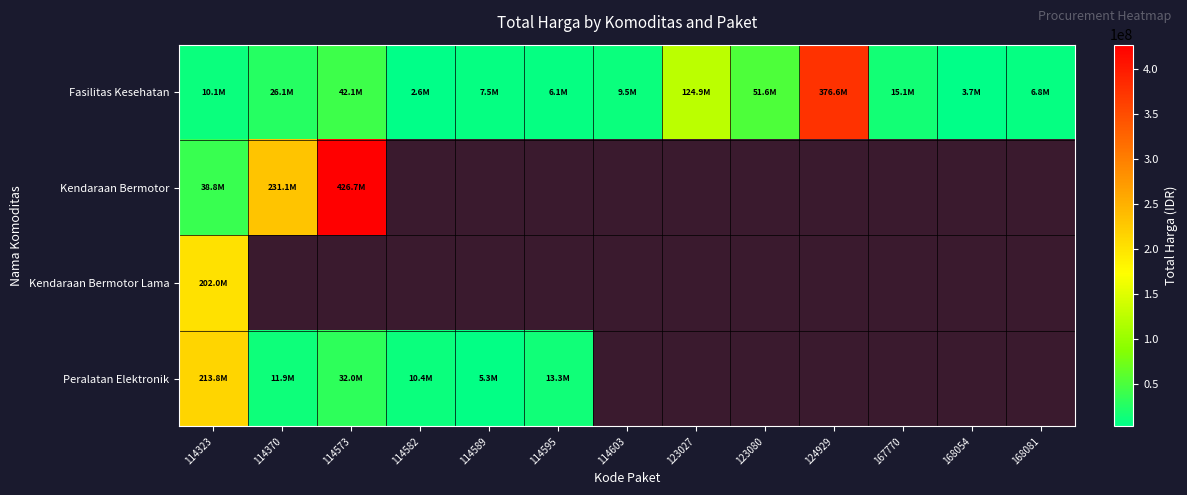

Which series has the largest total across all categories?

Kendaraan Bermotor